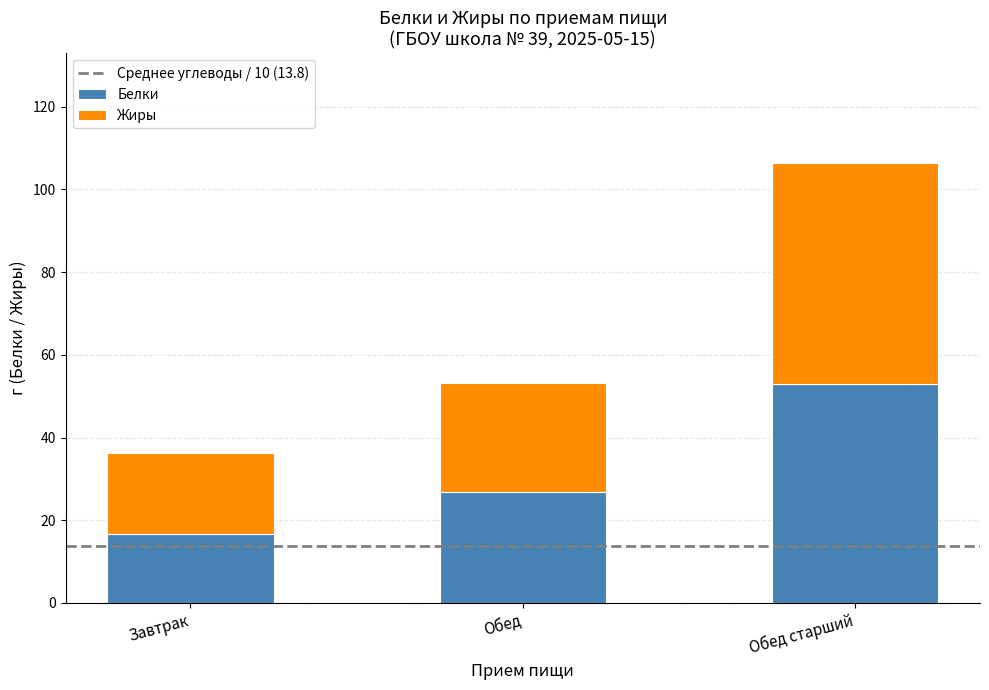

At which category is the sum across all series the highest?

Обед старший